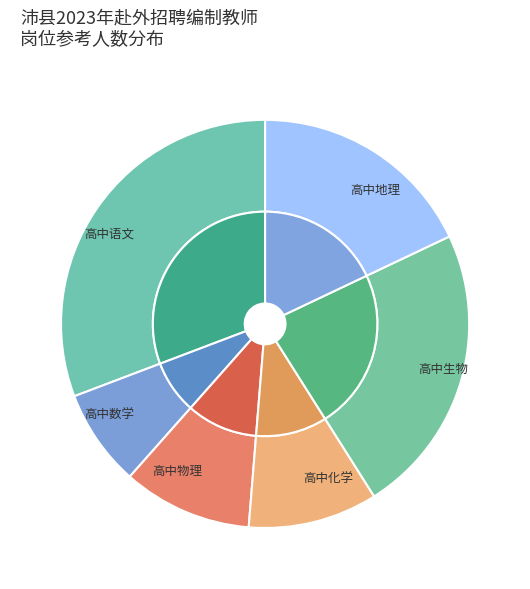

What portion of the pie excludes 高中物理?

89.7%